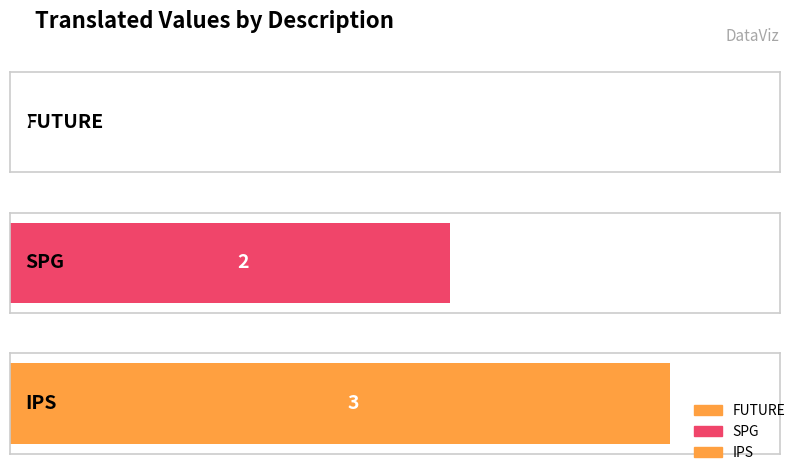

Reading right to left, transcribe all the data shown in this chart.

3	2	0